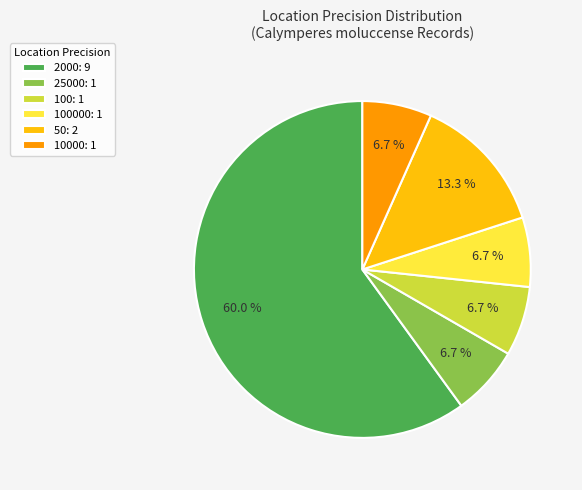

Between 50: 2 and 25000: 1, which is larger?

50: 2